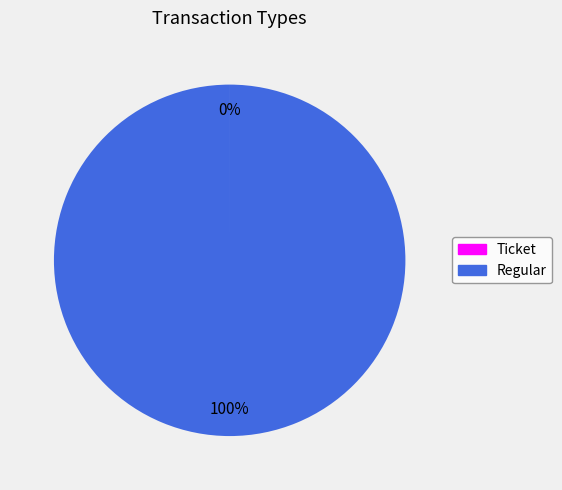

What is the largest slice in the pie chart?

Regular